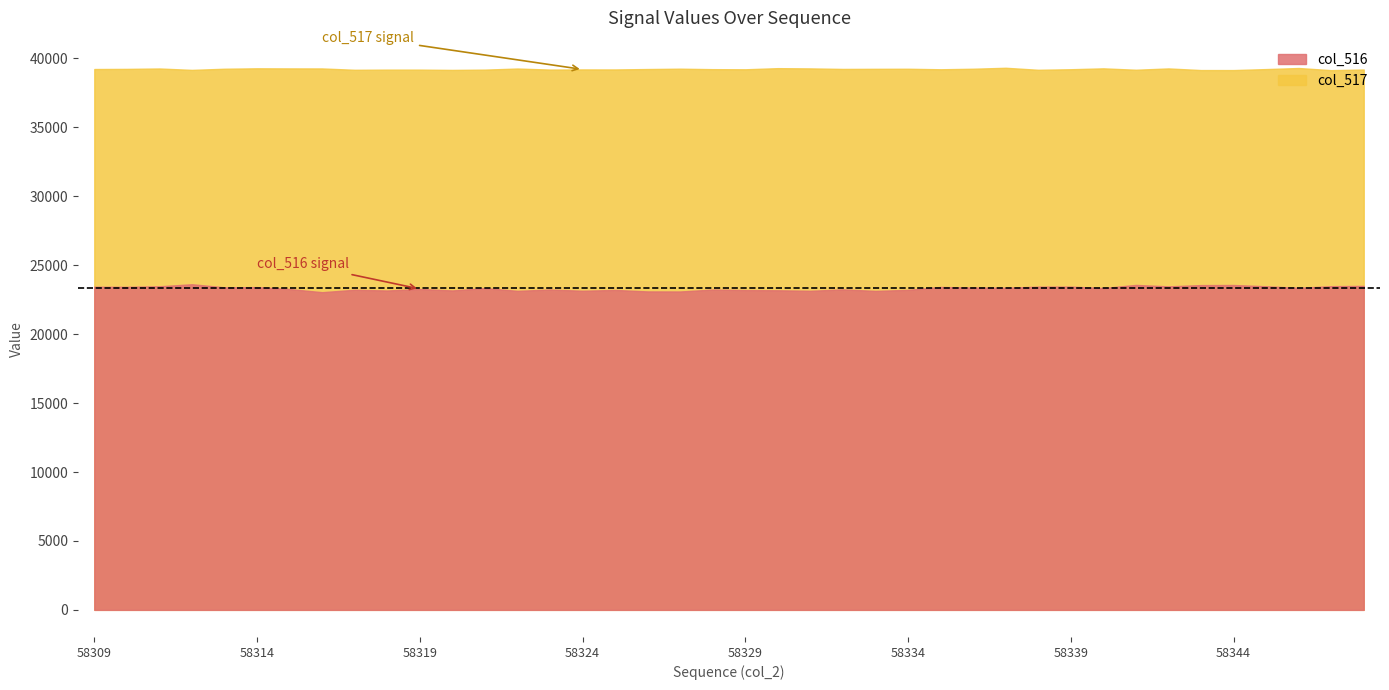

The value of col_516 at 58312 is 16107. True or false?

False